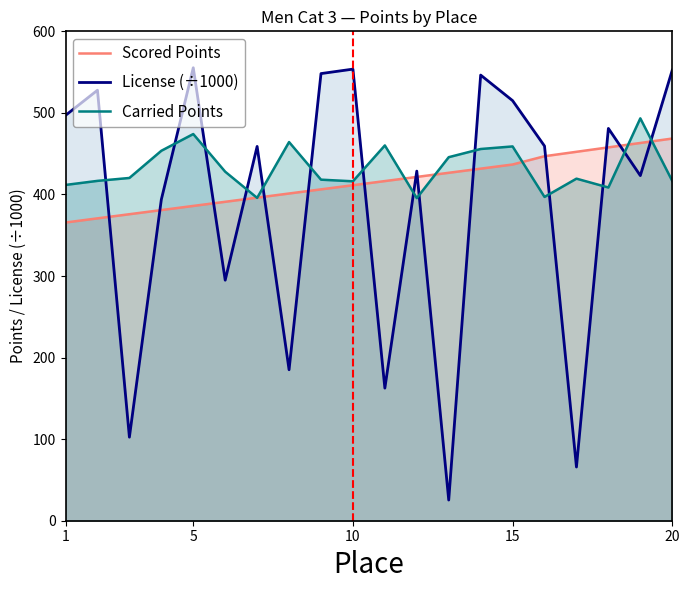

The License (÷1000) series shows 515.0 at 15. True or false?

True